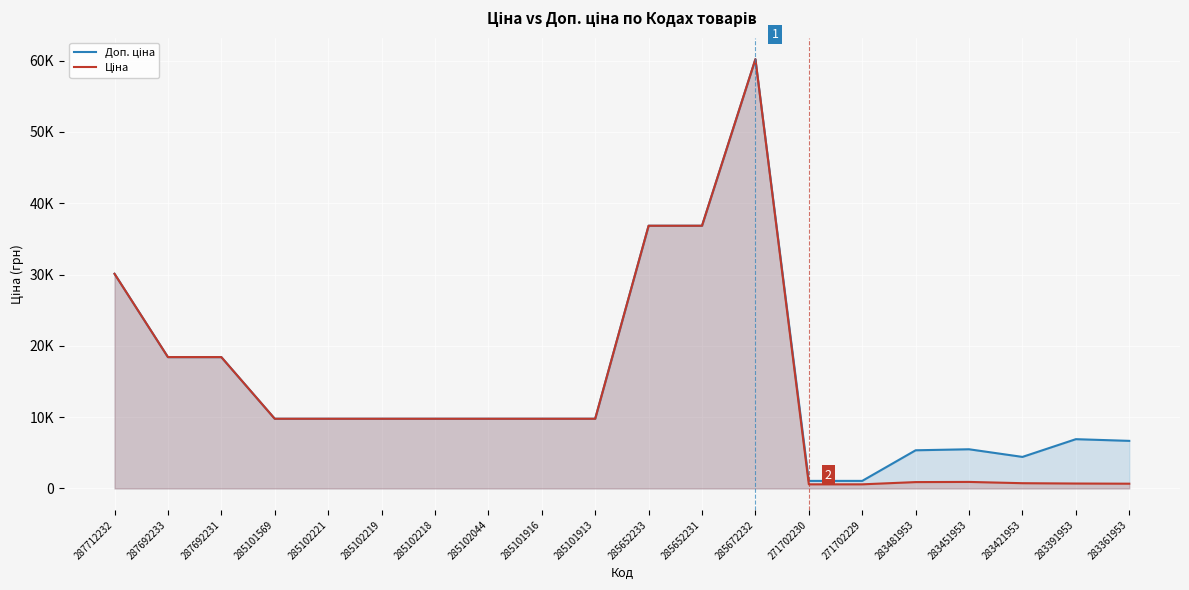

List the series in order of their overall mean, lowest first.

Ціна, Доп. ціна